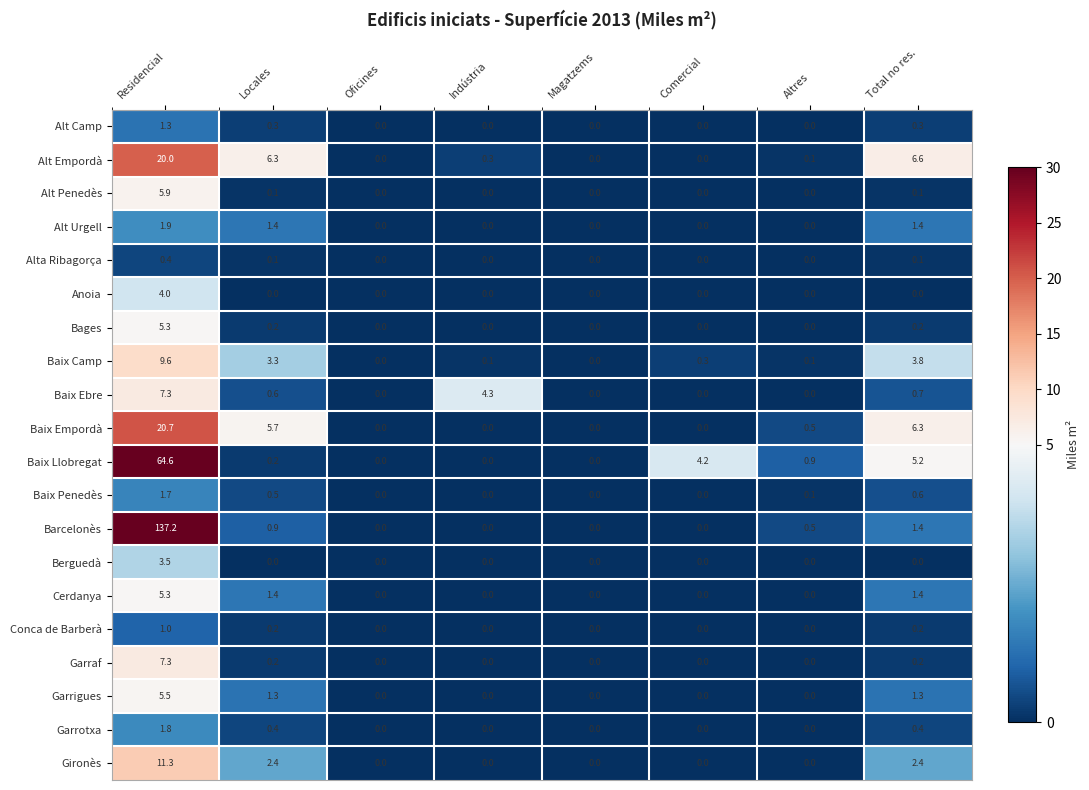

Where is Alt Empordà nearest to the value 10?

Total no res.